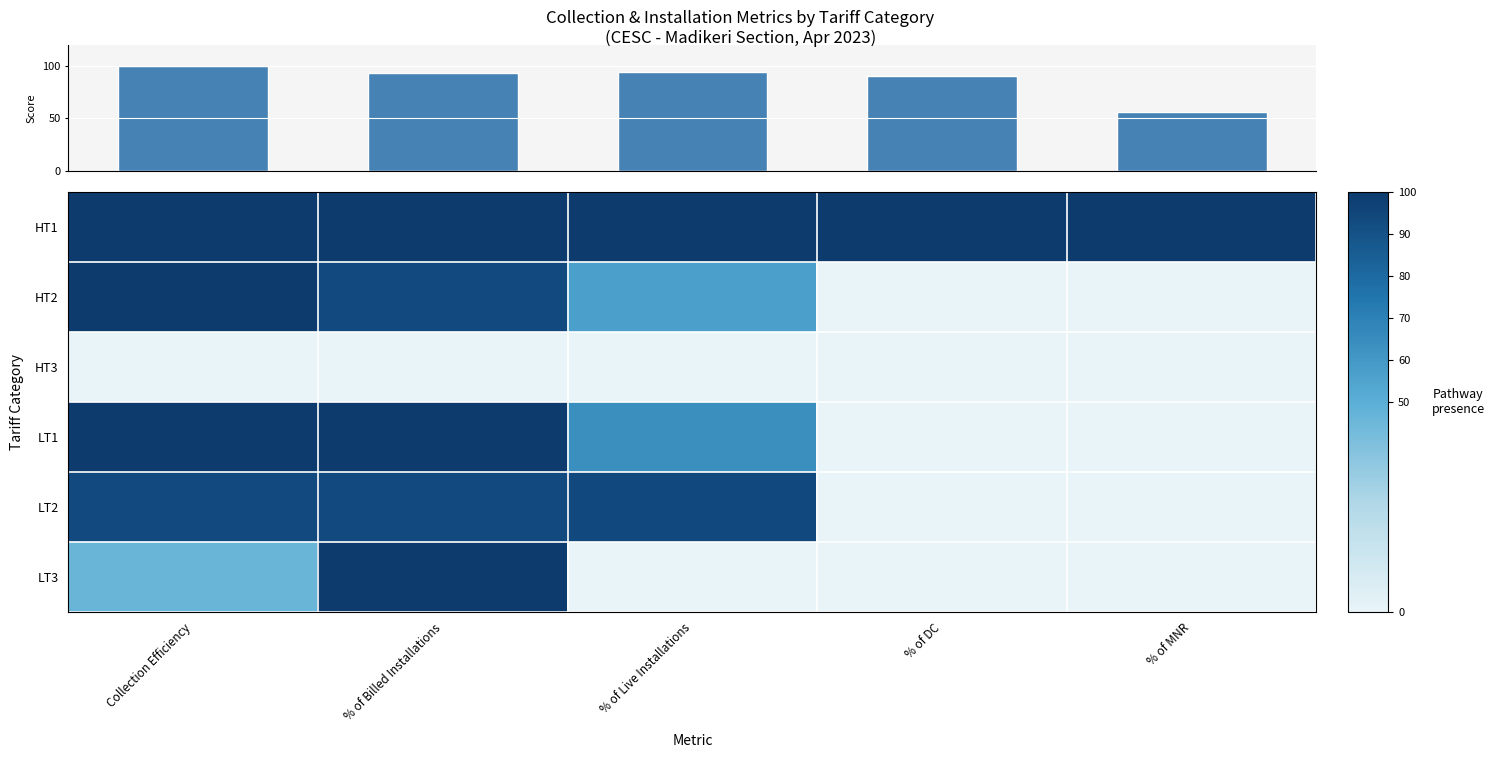

What is the maximum value shown in the chart?

100.0